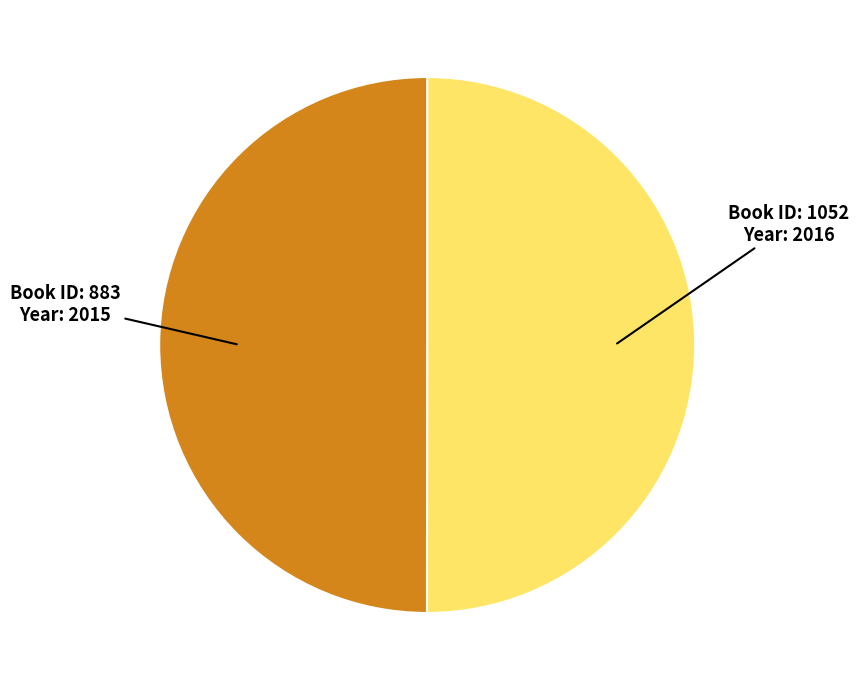

True or false: Book ID: 883 Year: 2015 accounts for 50% of the total.

True